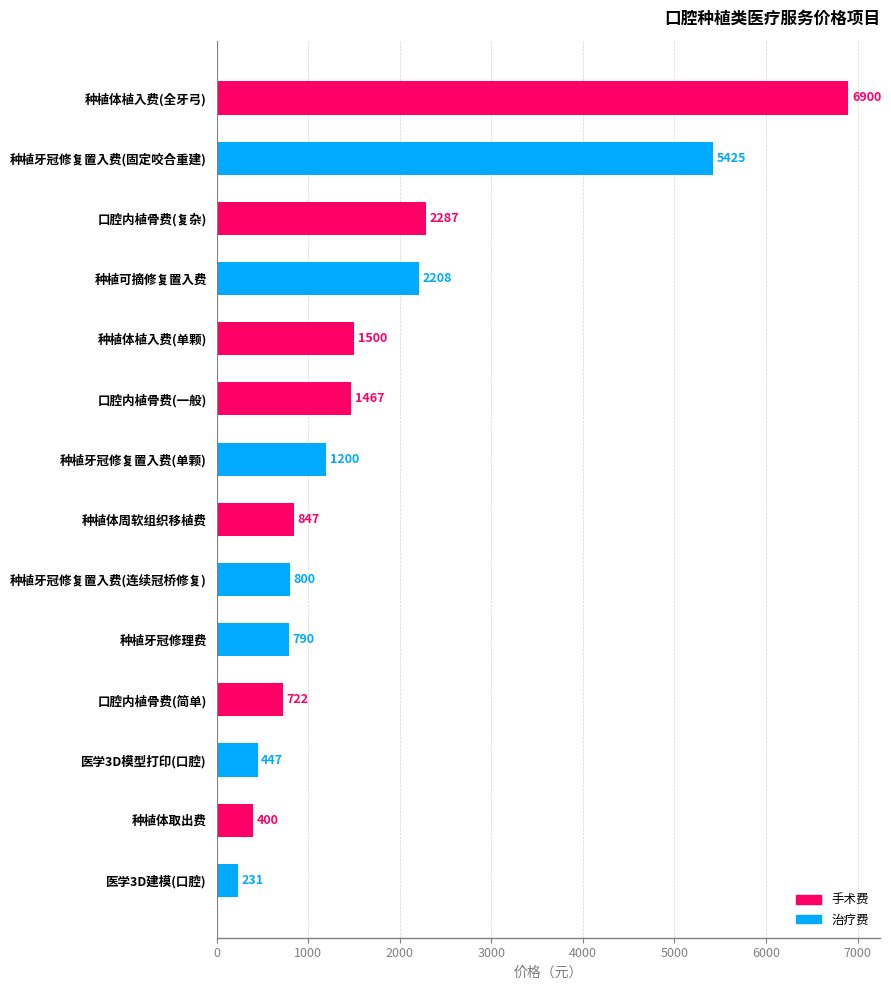

What is the difference between the maximum and minimum values?

6669